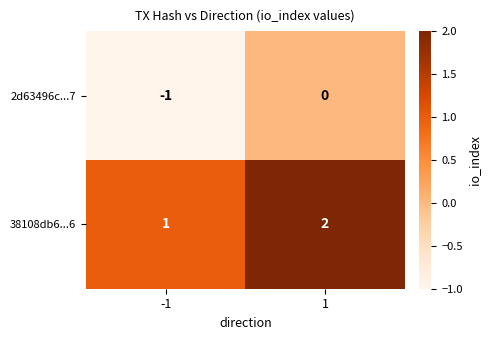

The 2d63496c...7 series shows -2 at -1. True or false?

False